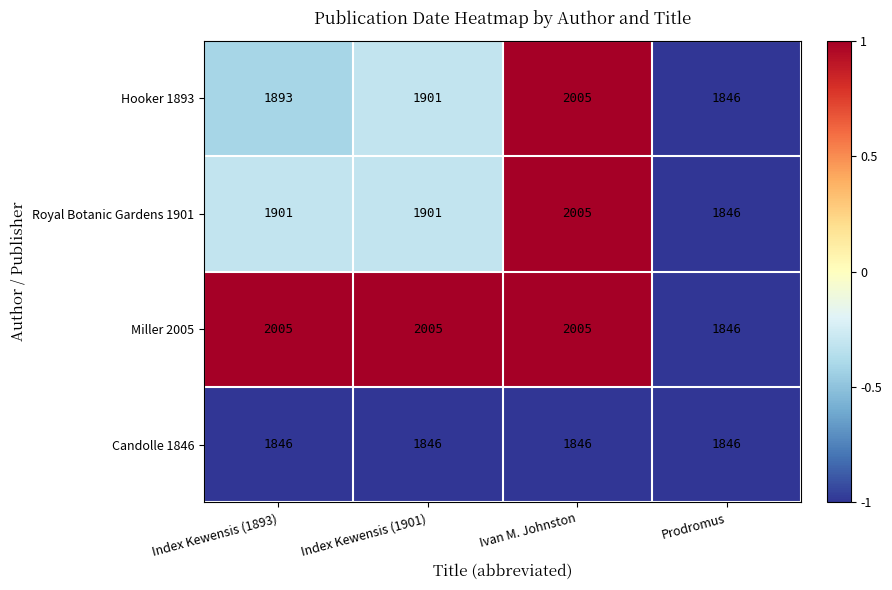

What is the sum of the Miller 2005 values at Ivan M. Johnston and Index Kewensis (1901)?

4010